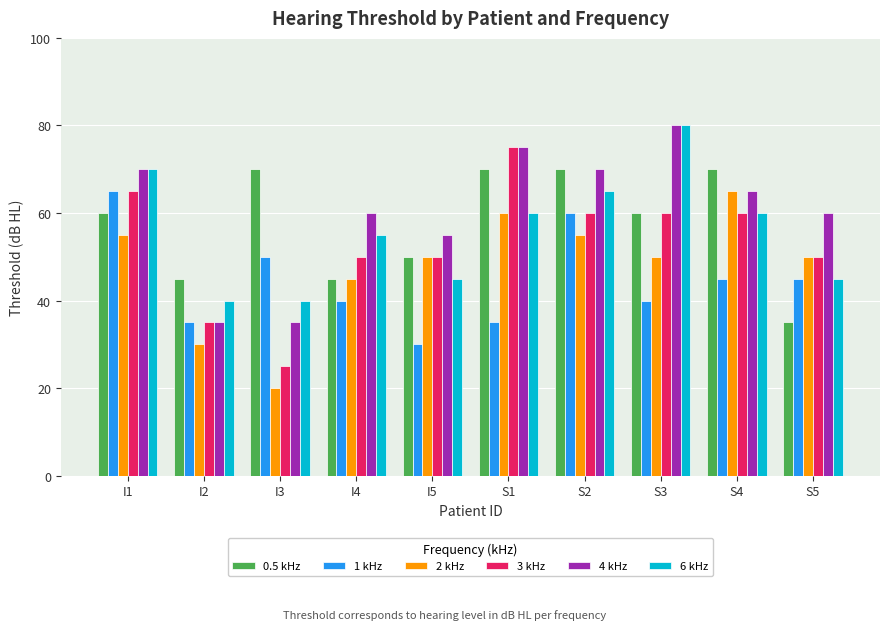

The 2 kHz series shows 20 at I5. True or false?

False